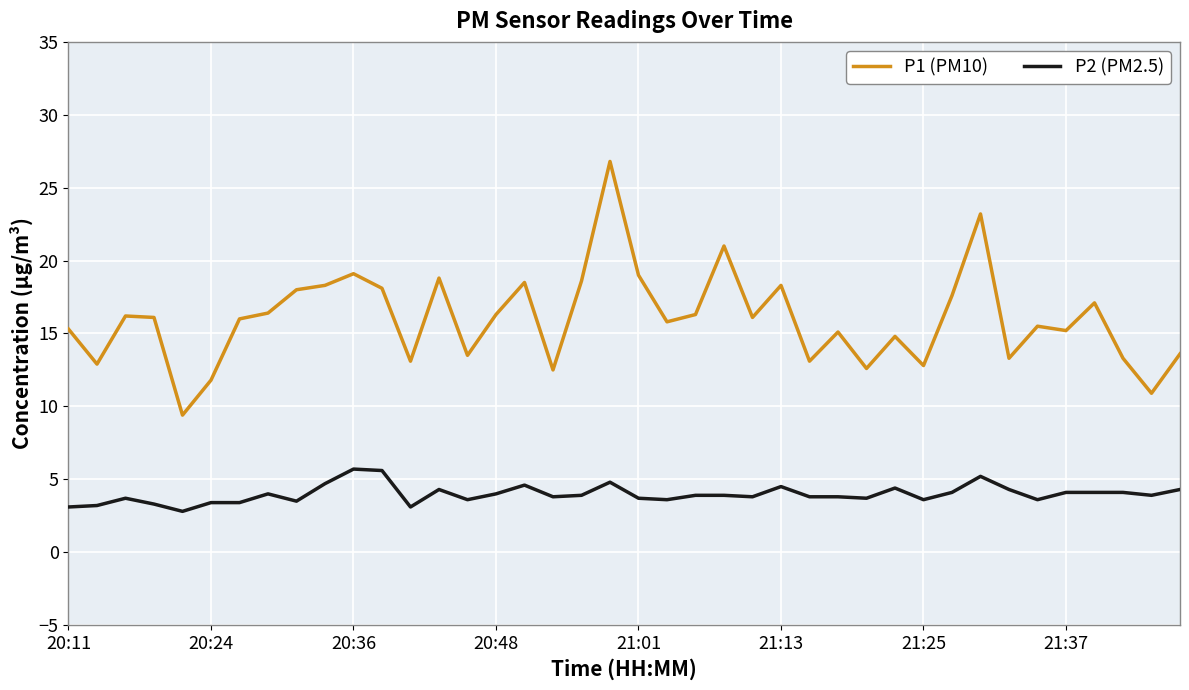

What is the greatest value displayed?

26.8